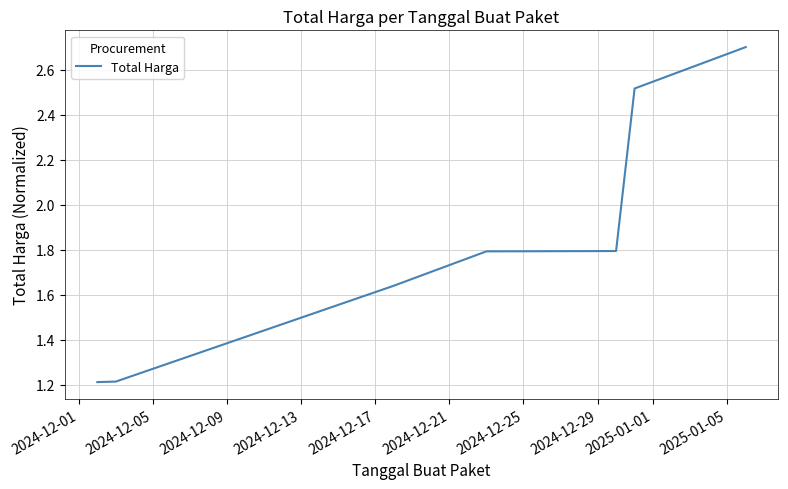

Does the chart have visible grid lines?

Yes